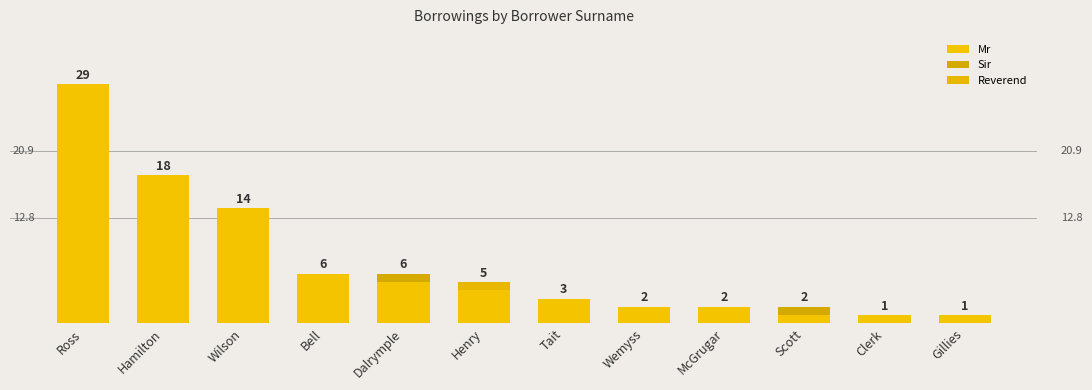

Which series changed the most between Dalrymple and Scott?

Mr